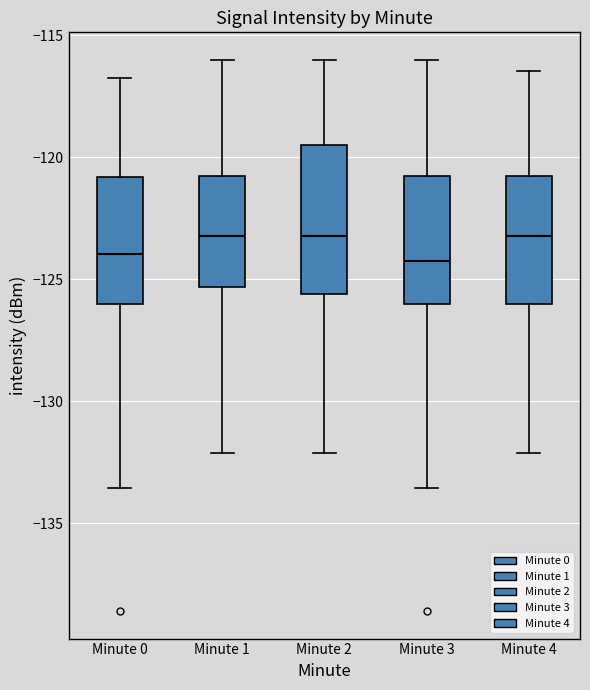

Reading left to right, read every box against the y-axis: the position of its median line, the range the box covers, and the ends of its whiskers. The values are not printed on the chart, so give them approximately, as read against the axis.

Minute 0: median -124.0, box -126.0 to -121.0, whiskers -133.5 to -116.5
Minute 1: median -123.0, box -125.5 to -121.0, whiskers -132.0 to -116.0
Minute 2: median -123.0, box -125.5 to -119.5, whiskers -132.0 to -116.0
Minute 3: median -124.5, box -126.0 to -121.0, whiskers -133.5 to -116.0
Minute 4: median -123.0, box -126.0 to -121.0, whiskers -132.0 to -116.5